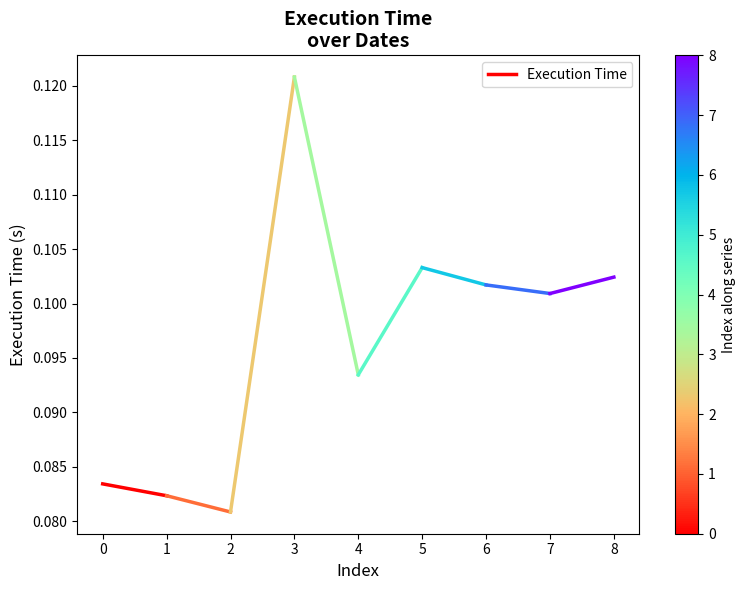

What is the average value?

0.1